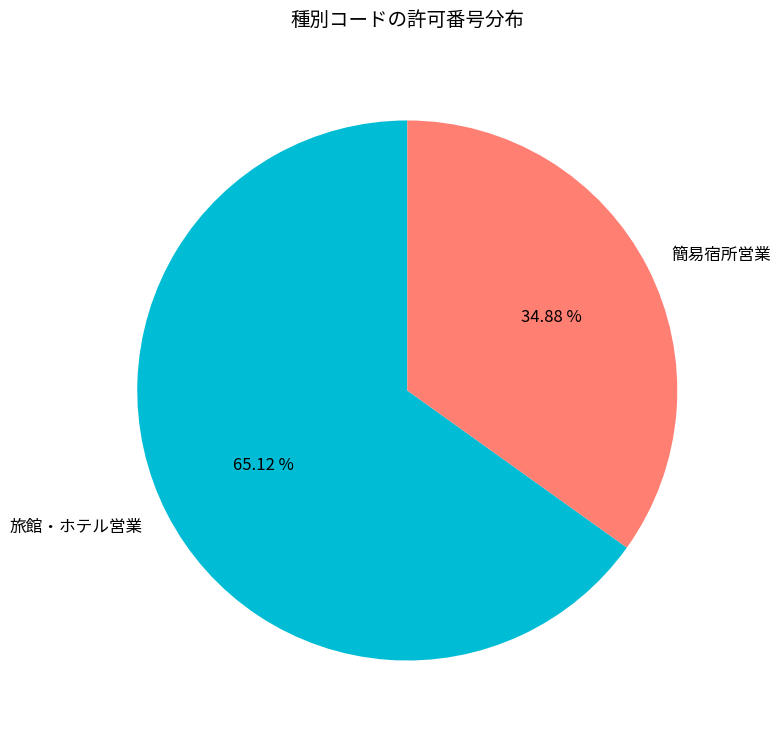

How many segments does this pie chart have?

2